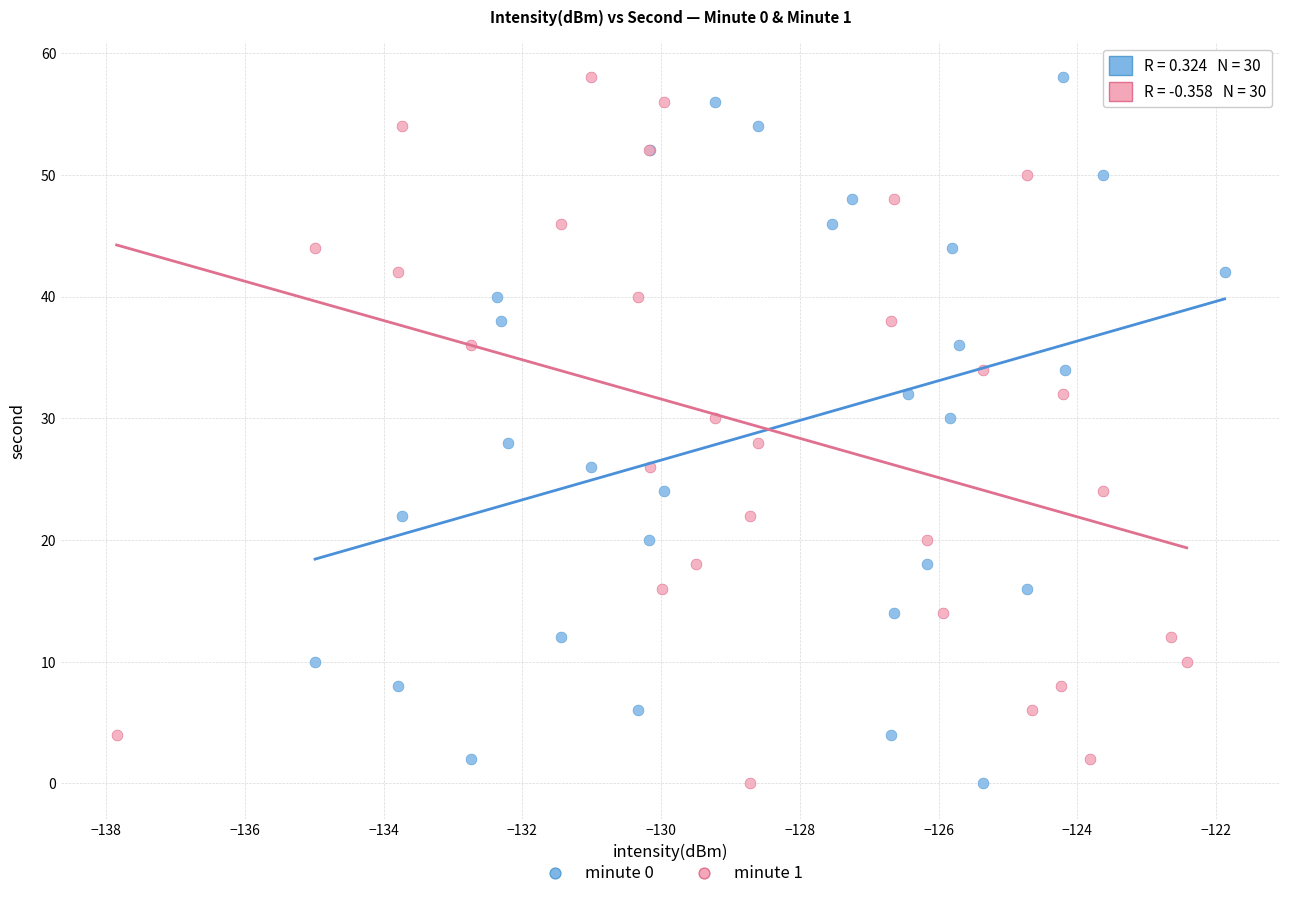

What are all the series names shown in the legend?

minute 0, minute 1